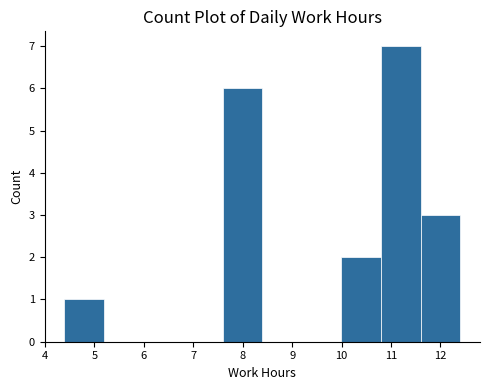

Reading left to right, transcribe this chart: for each bar, give the range it covers on the x-axis and its height. Neither the bar edges nor the heights are printed on the chart, so give them approximately, as read against the axes.

4.4 to 5.2: 1
5.2 to 6.0: 0
6.0 to 6.8: 0
6.8 to 7.6: 0
7.6 to 8.4: 6
8.4 to 9.2: 0
9.2 to 10.0: 0
10.0 to 10.8: 2
10.8 to 11.6: 7
11.6 to 12.4: 3